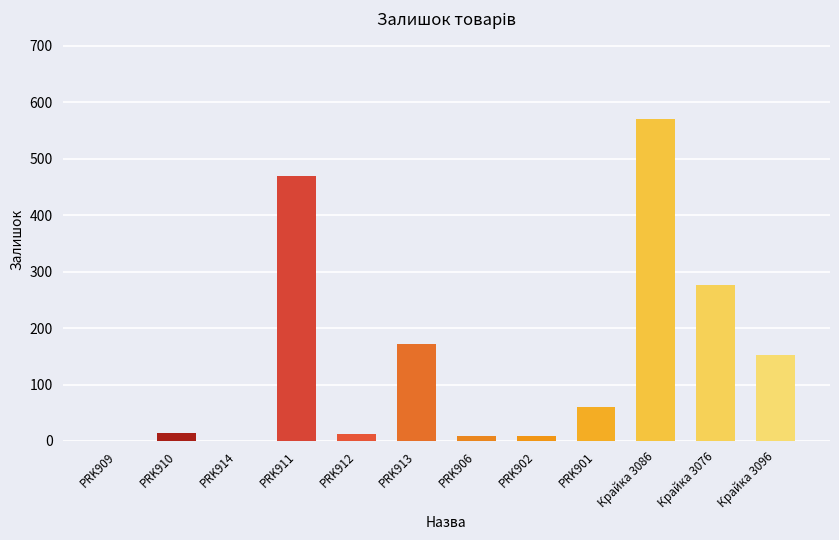

The value at PRK914 is -174. True or false?

False